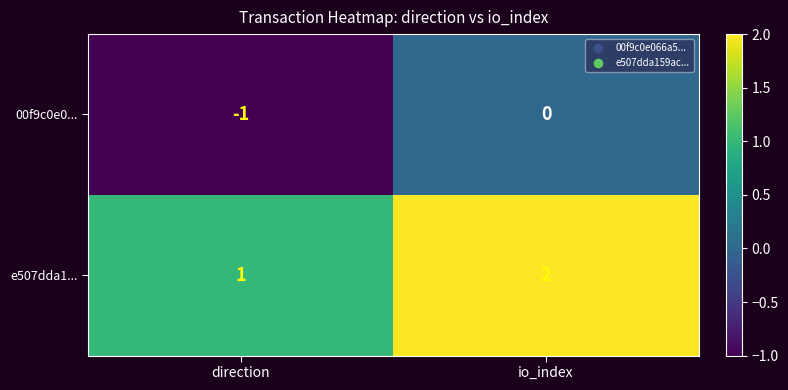

Reading left to right, list all the values displayed in this chart.

00f9c0e0...: direction=-1	io_index=0
e507dda1...: direction=1	io_index=2